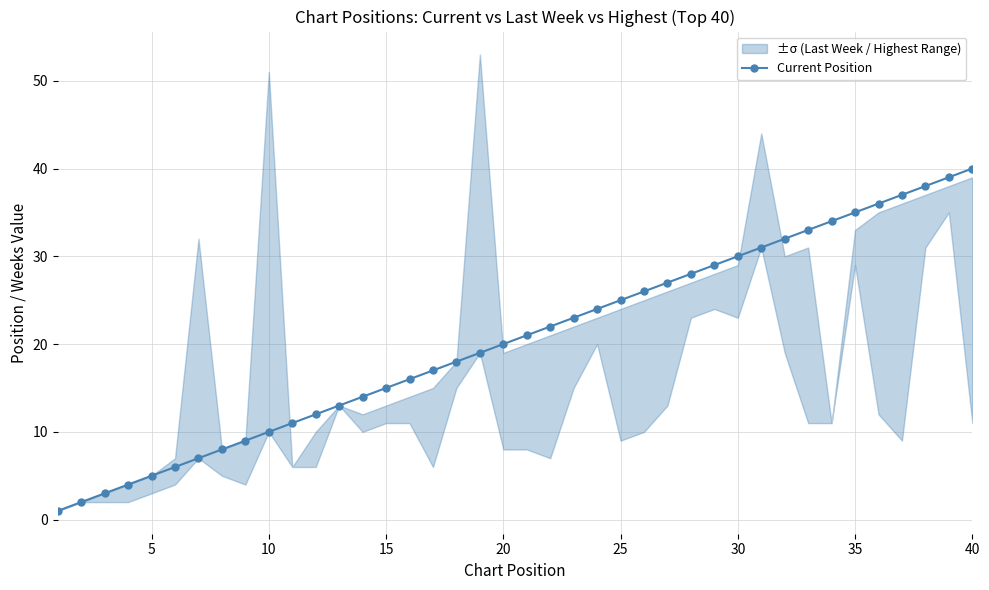

How many lines are shown in the chart?

1